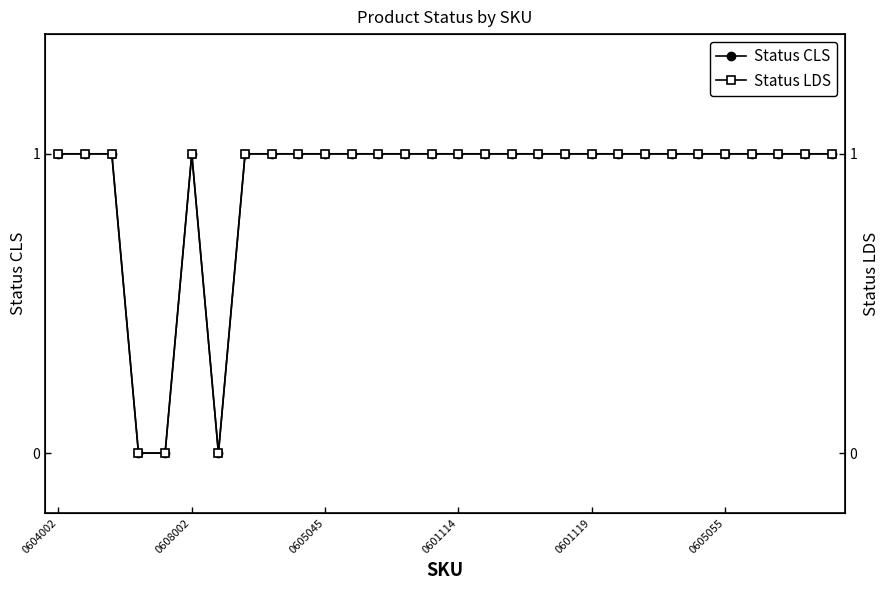

True or false: Status CLS has a value of 1 at 0604002.

True